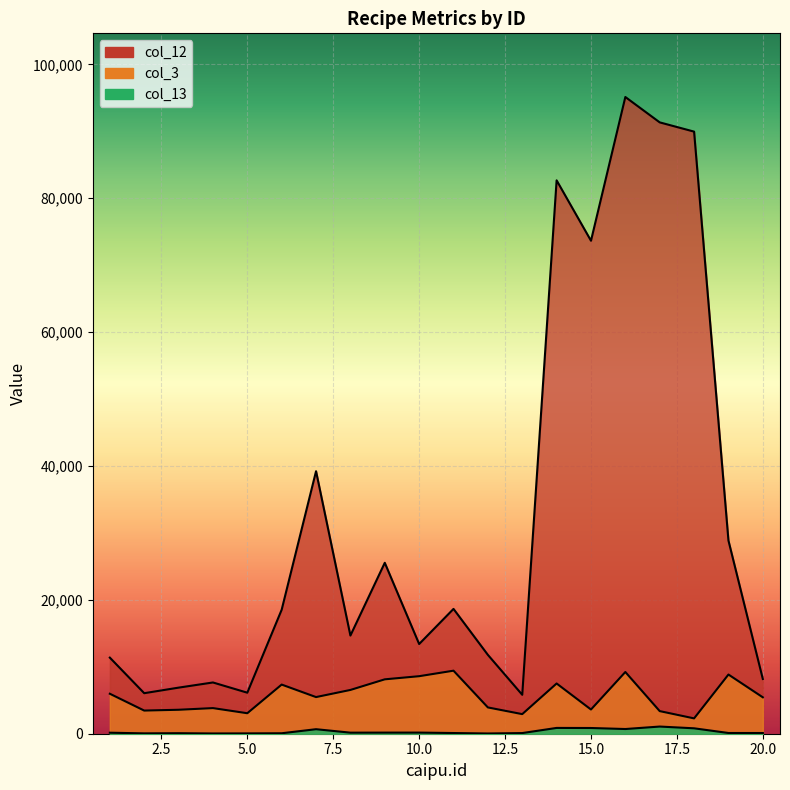

True or false: col_13 has a value of 103 at 11.

True